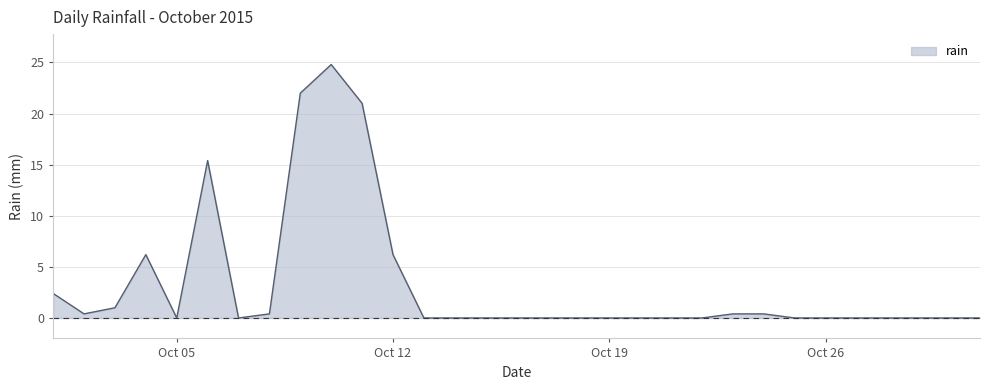

What is the maximum value shown in the chart?

24.8